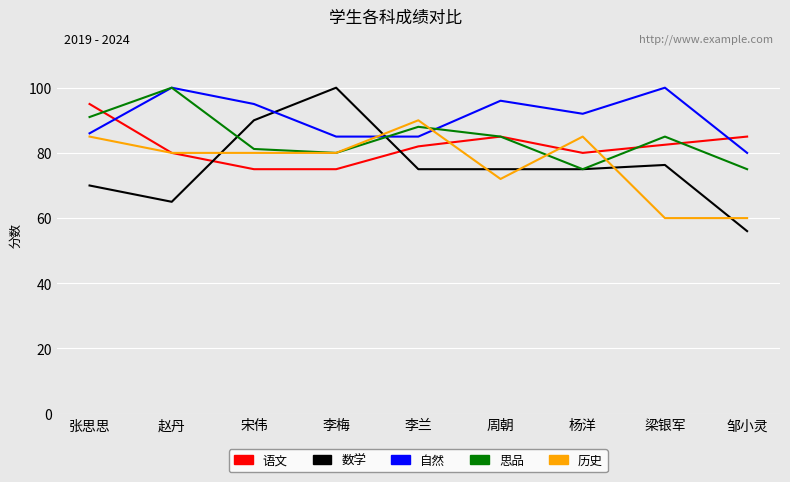

What are all the series names shown in the legend?

语文, 数学, 自然, 思品, 历史